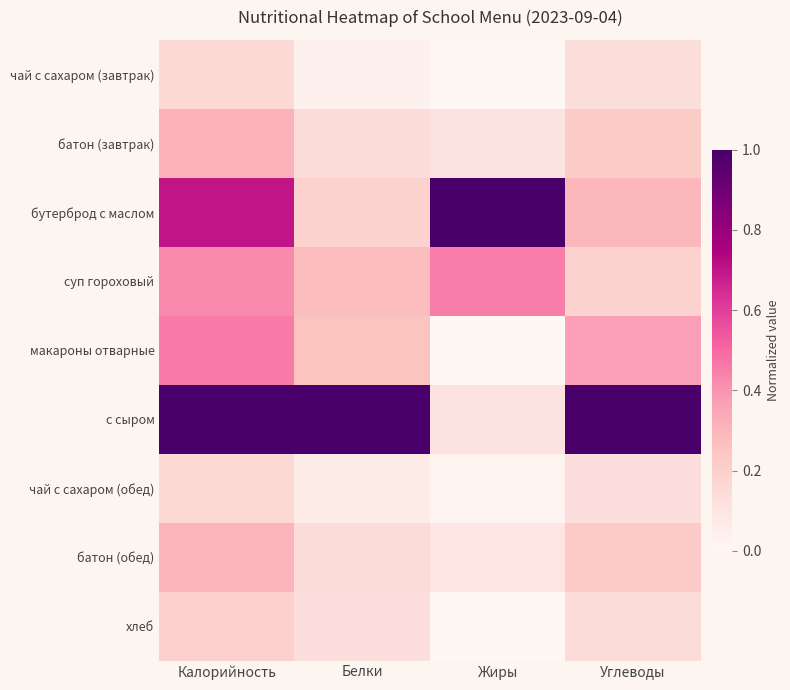

At how many categories does at least one series exceed 0?

4